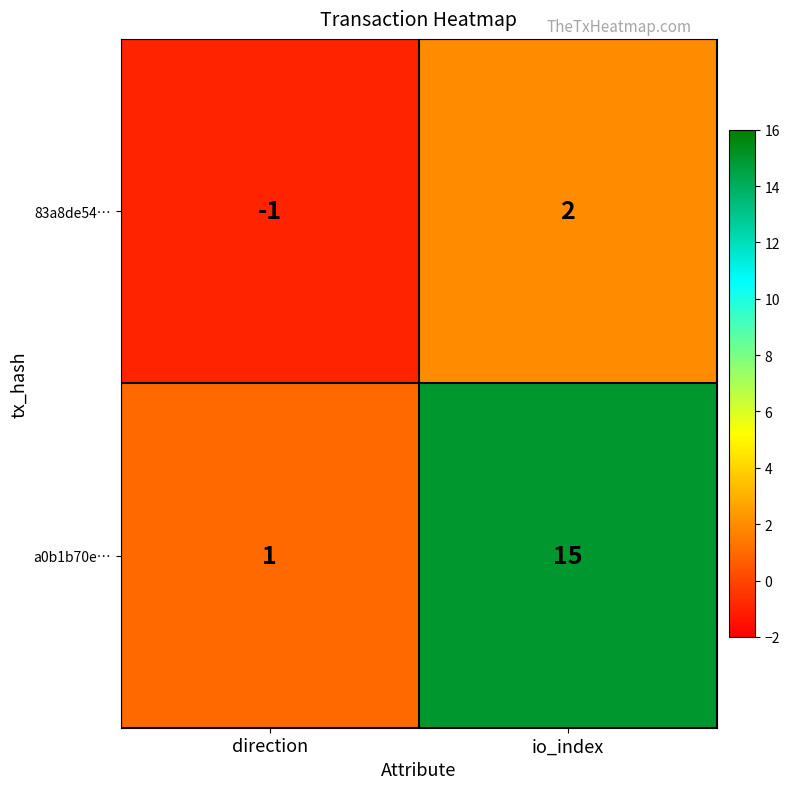

How many categories are shown in the chart?

2